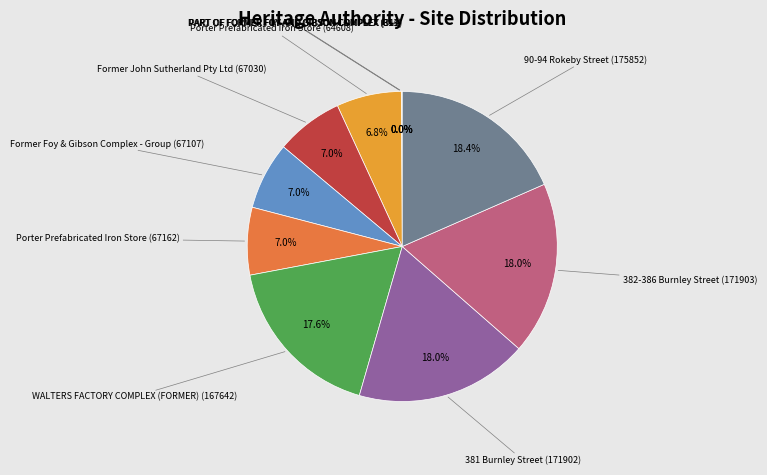

Does any single category account for the majority?

No